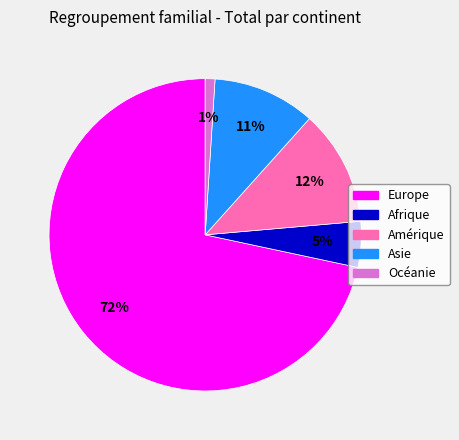

What percentage is the Amérique slice, to the nearest percent?

12%